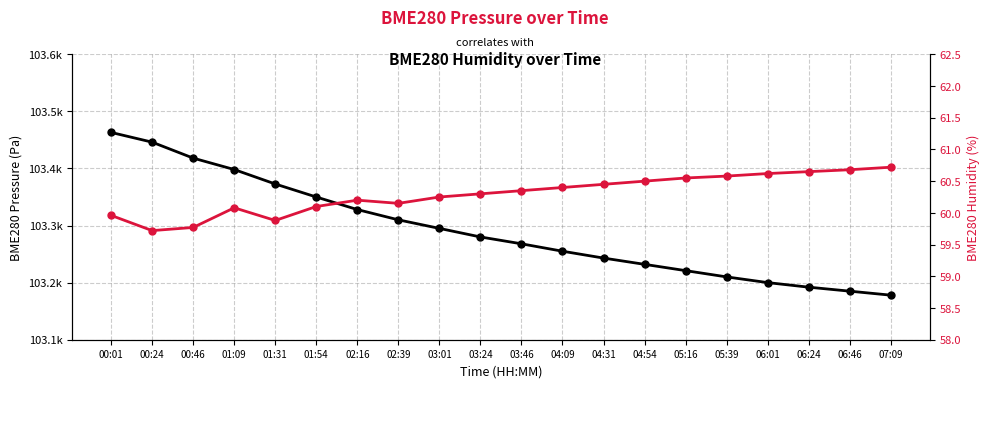

How many categories are shown in the chart?

20